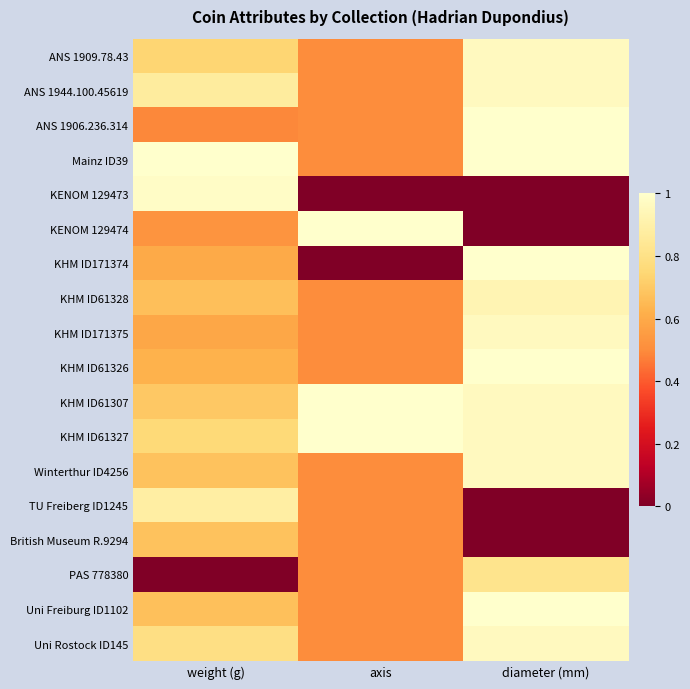

Reading right to left, what are all the values shown in this chart?

ANS 1909.78.43: diameter (mm)=1.0	axis=0.5	weight (g)=0.7
ANS 1944.100.45619: diameter (mm)=1.0	axis=0.5	weight (g)=0.9
ANS 1906.236.314: diameter (mm)=1.0	axis=0.5	weight (g)=0.5
Mainz ID39: diameter (mm)=1.0	axis=0.5	weight (g)=1.0
KENOM 129473: diameter (mm)=0.0	axis=0.0	weight (g)=1.0
KENOM 129474: diameter (mm)=0.0	axis=1.0	weight (g)=0.5
KHM ID171374: diameter (mm)=1.0	axis=0.0	weight (g)=0.6
KHM ID61328: diameter (mm)=0.9	axis=0.5	weight (g)=0.7
KHM ID171375: diameter (mm)=1.0	axis=0.5	weight (g)=0.6
KHM ID61326: diameter (mm)=1.0	axis=0.5	weight (g)=0.6
KHM ID61307: diameter (mm)=1.0	axis=1.0	weight (g)=0.7
KHM ID61327: diameter (mm)=1.0	axis=1.0	weight (g)=0.8
Winterthur ID4256: diameter (mm)=1.0	axis=0.5	weight (g)=0.7
TU Freiberg ID1245: diameter (mm)=0.0	axis=0.5	weight (g)=0.9
British Museum R.9294: diameter (mm)=0.0	axis=0.5	weight (g)=0.7
PAS 778380: diameter (mm)=0.8	axis=0.5	weight (g)=0.0
Uni Freiburg ID1102: diameter (mm)=1.0	axis=0.5	weight (g)=0.7
Uni Rostock ID145: diameter (mm)=1.0	axis=0.5	weight (g)=0.8